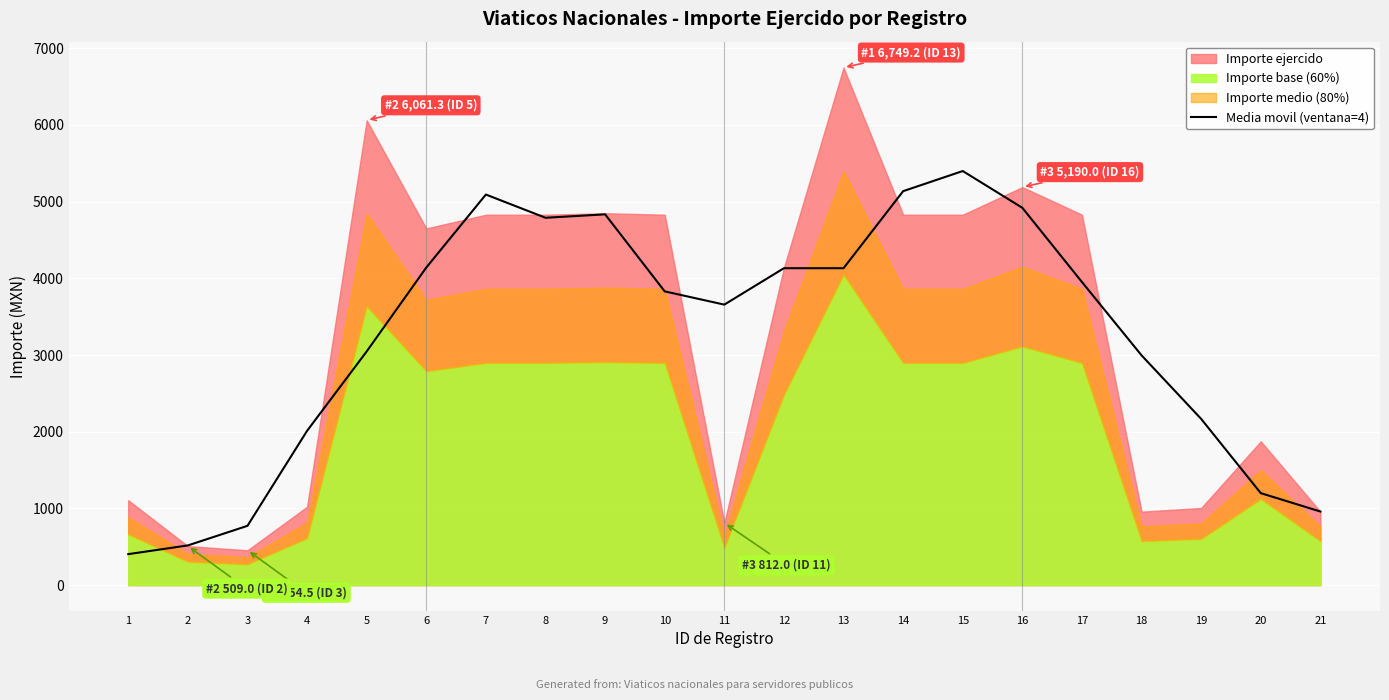

What is the difference between the values at 16 and 12?

787.4